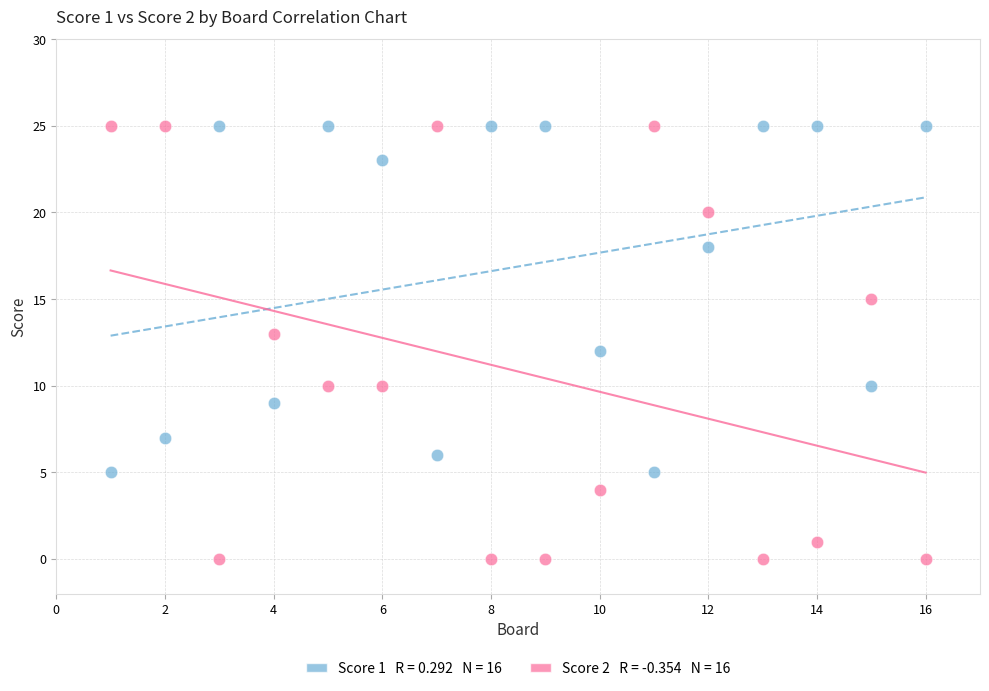

Across all data points, what is the range of X values (max minus min)?

15